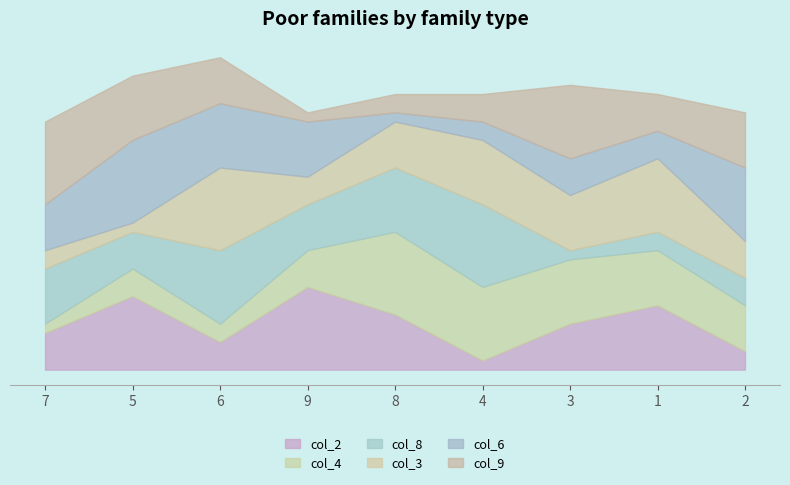

What are all the series names shown in the legend?

col_2, col_4, col_8, col_3, col_6, col_9